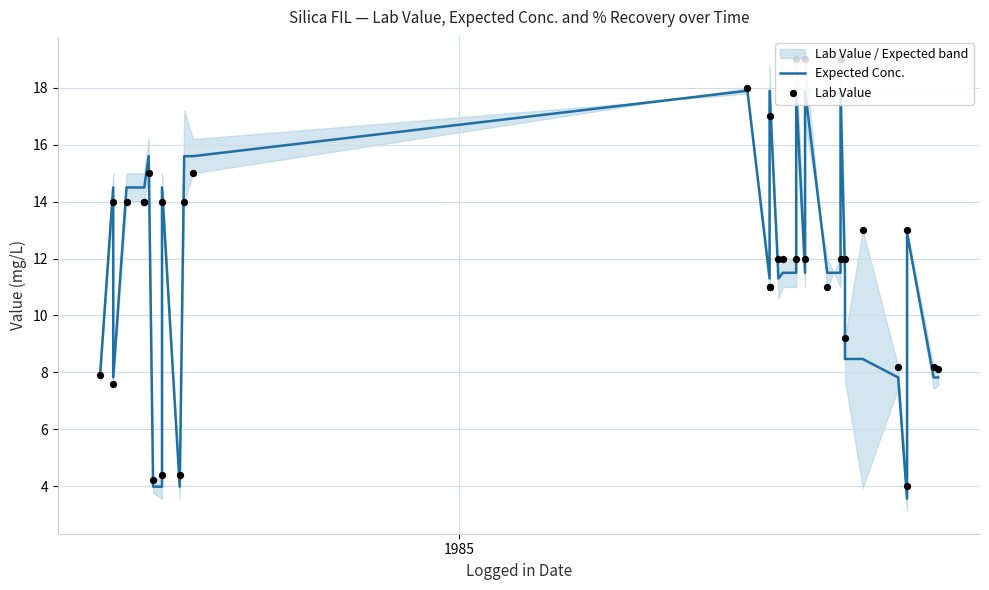

Which series has the largest total across all categories?

Lab Value